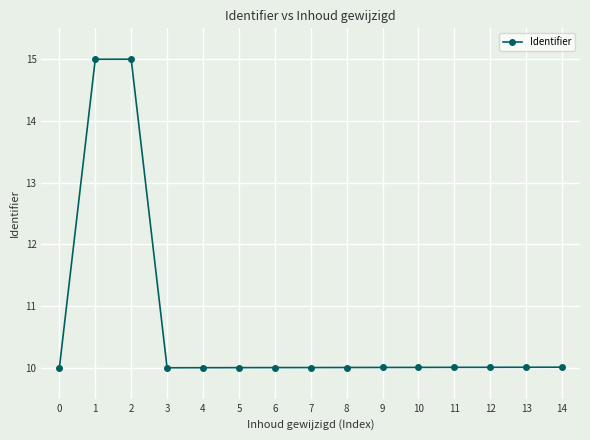

Reading left to right, transcribe all the data shown in this chart.

10.0	15.0	15.0	10.0	10.0	10.0	10.0	10.0	10.0	10.0	10.0	10.0	10.0	10.0	10.0